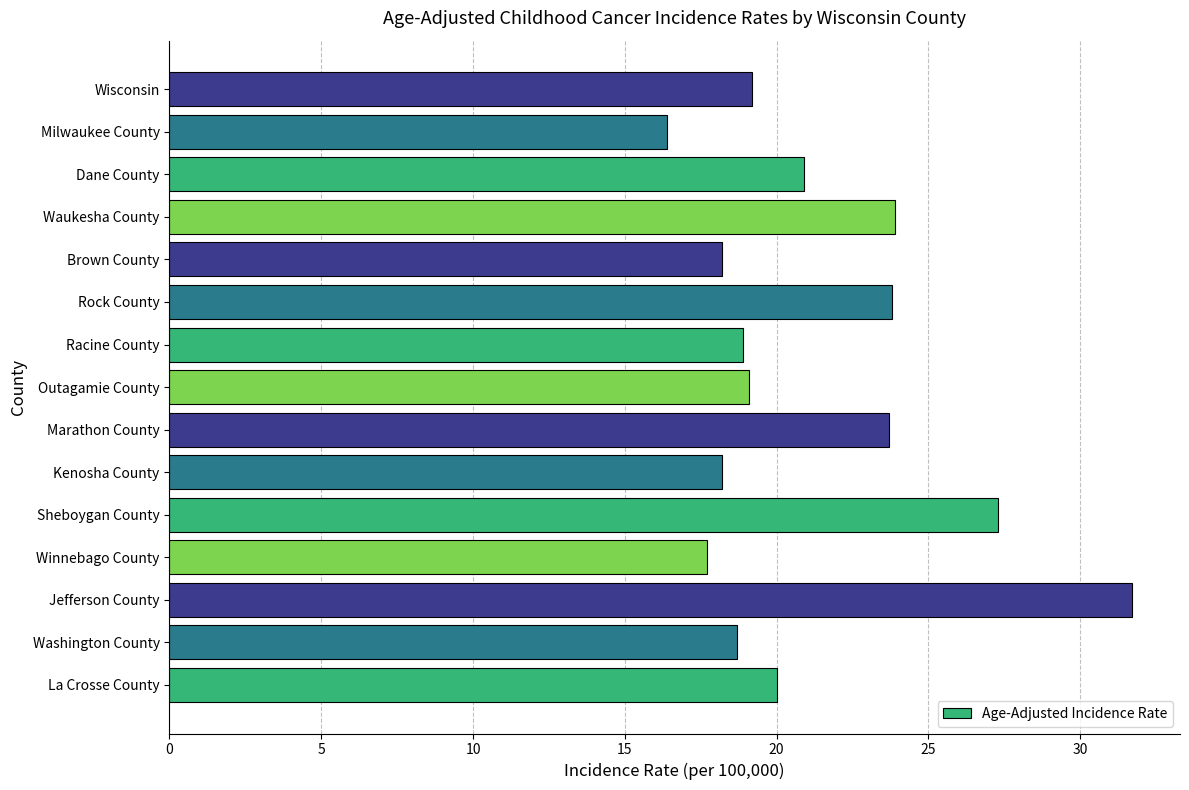

The chart shows a value of 7.1 at Milwaukee County. True or false?

False